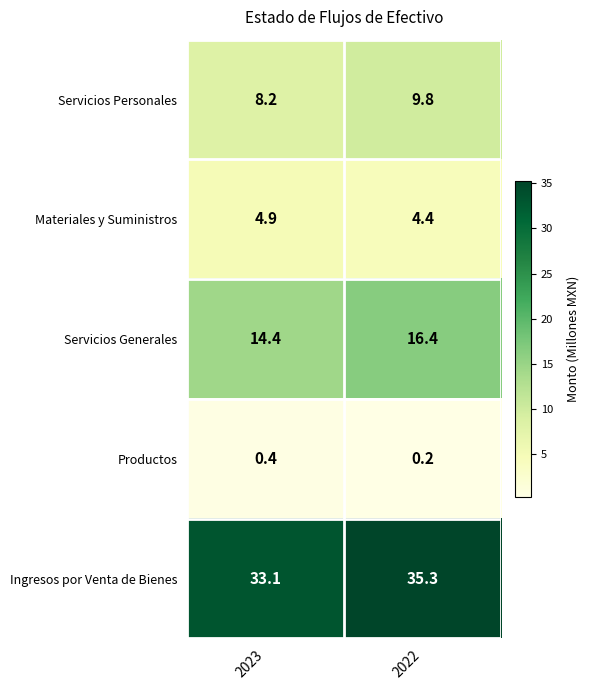

The value of Ingresos por Venta de Bienes at 2023 is 33.1. True or false?

True